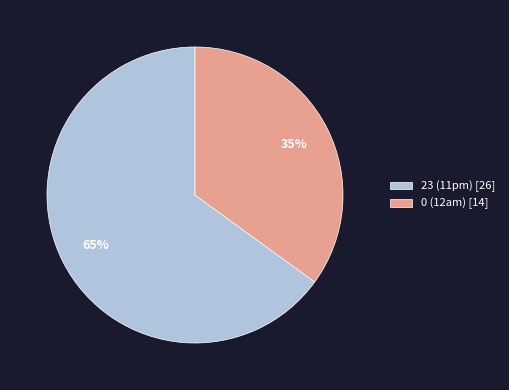

To the nearest percent, what is the average slice percentage?

50%